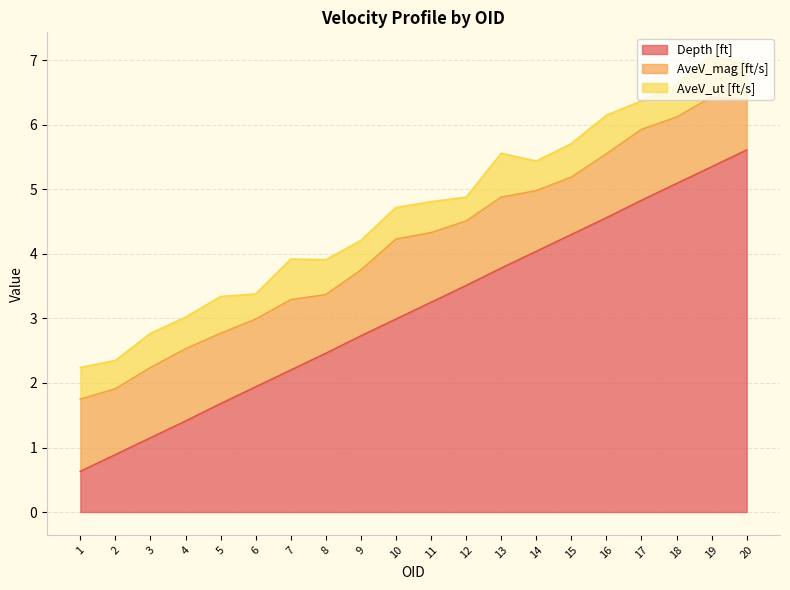

Which series has the largest range (max minus min)?

Depth [ft]